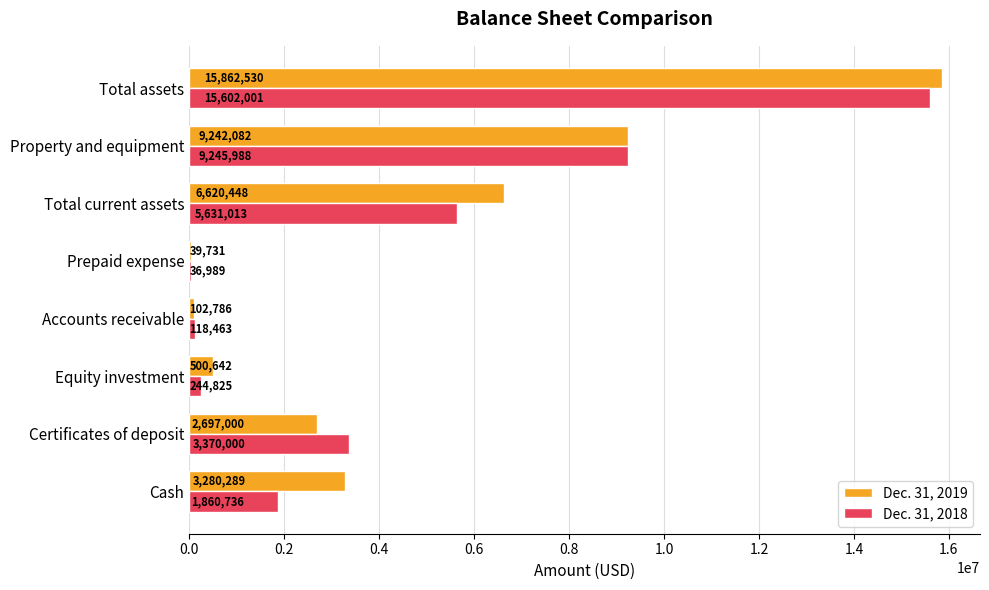

What value does the Dec. 31, 2019 series have at Accounts receivable?

102786